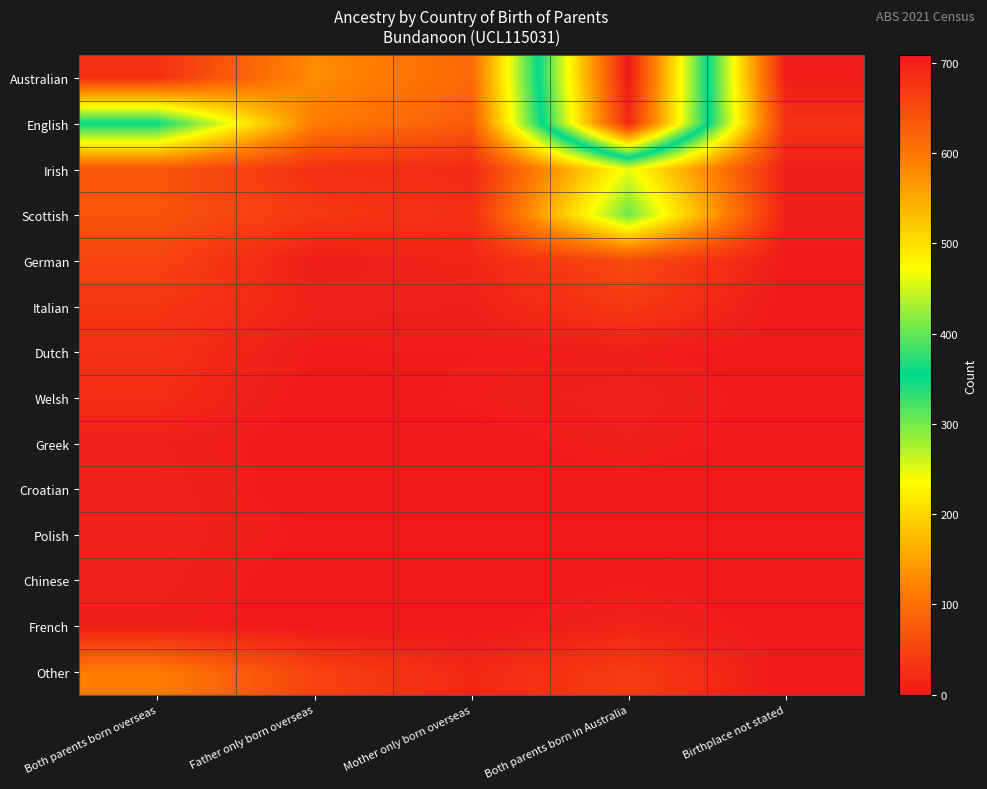

What is the difference between the highest and lowest values at Father only born overseas?

130